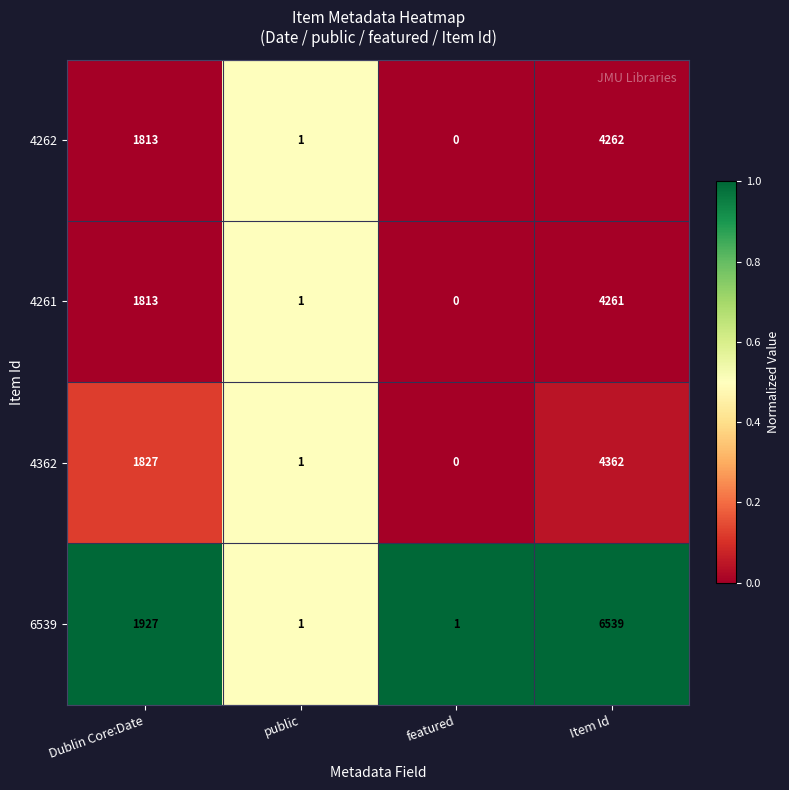

What is the difference between the highest and lowest values at Item Id?

2278